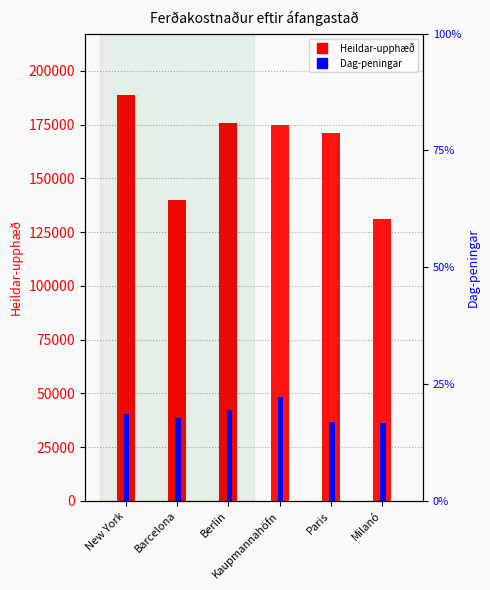

Which series has the widest spread of values?

Heildar-upphæð